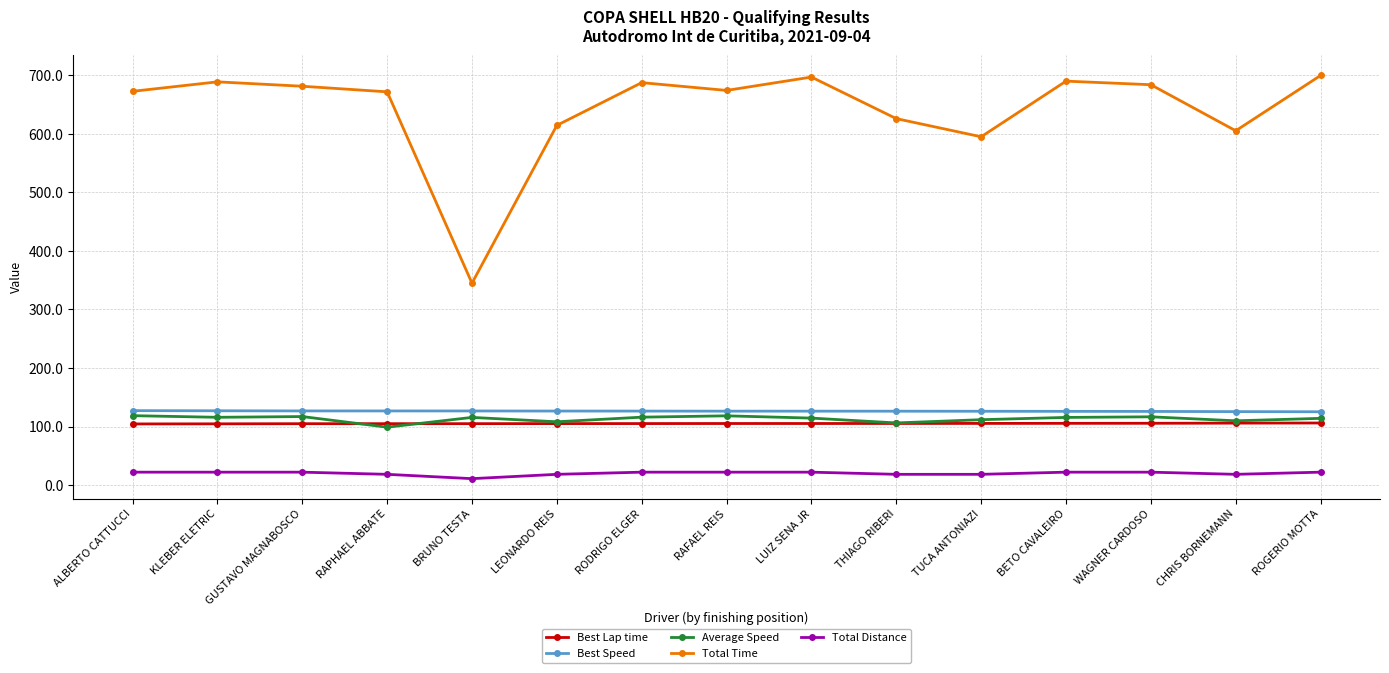

What are all the series names shown in the legend?

Best Lap time, Best Speed, Average Speed, Total Time, Total Distance